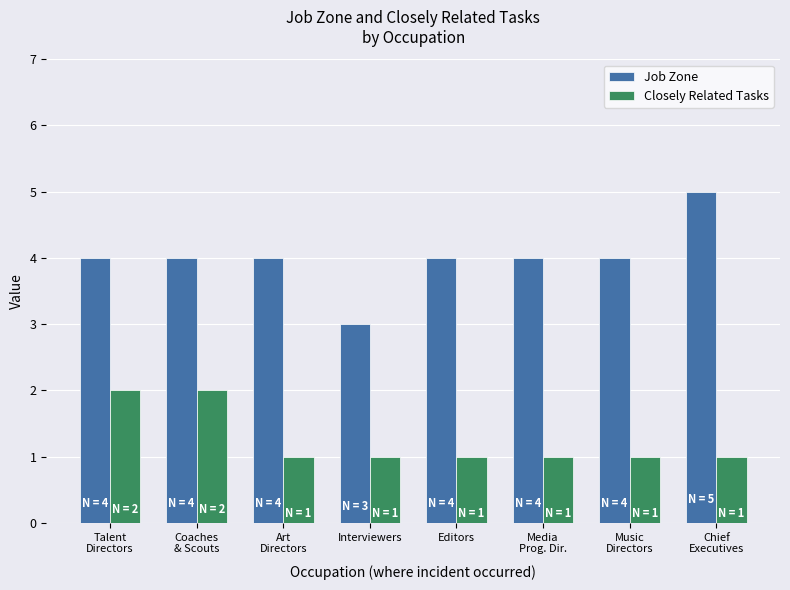

Read the Job Zone value at Media
Prog. Dir..

4